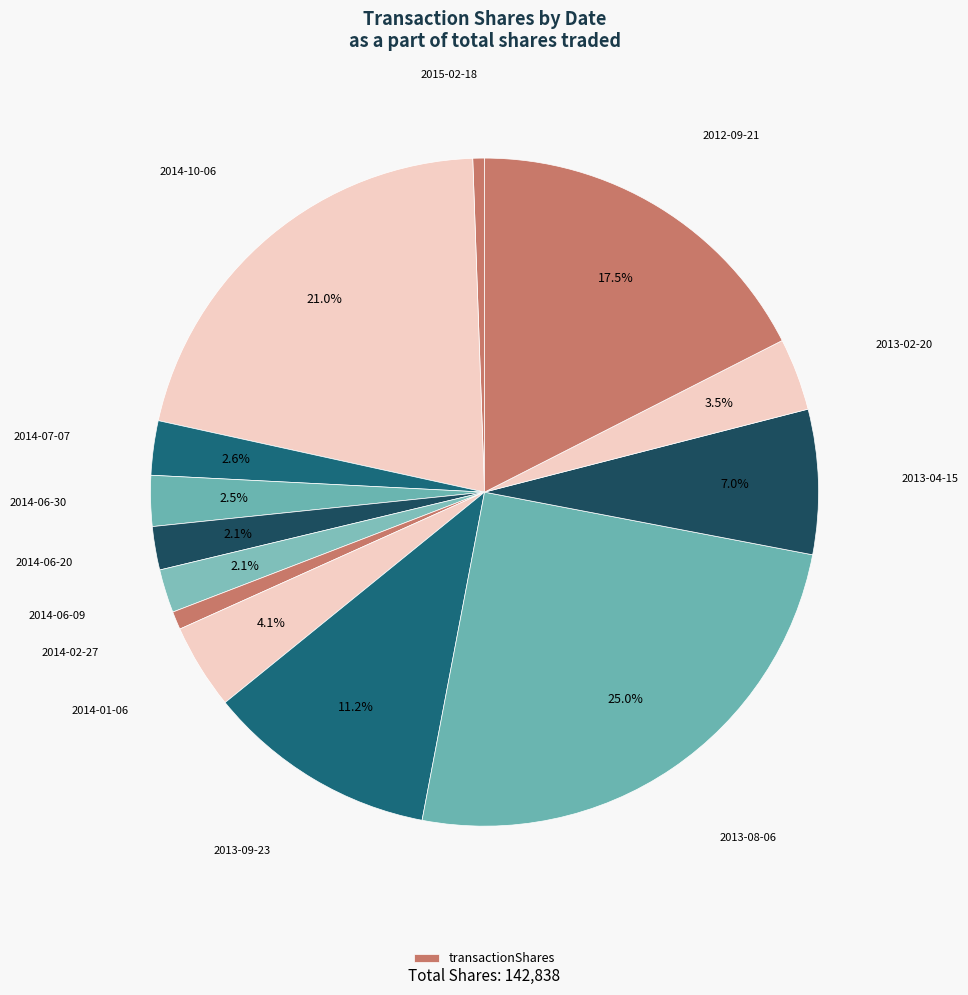

Is there any slice that represents more than half of the pie?

No